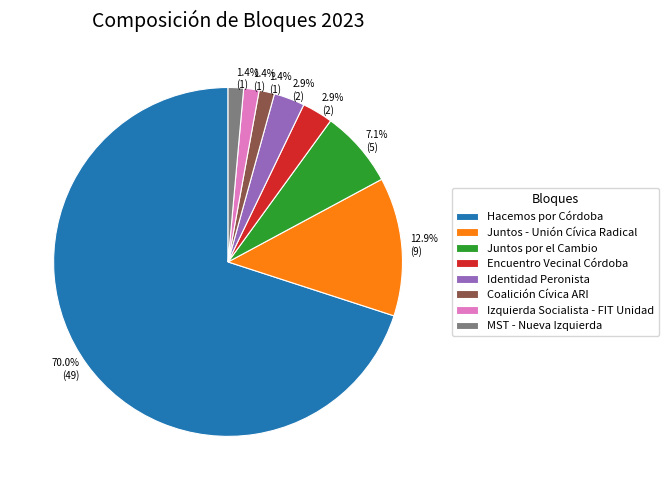

Between Hacemos por Córdoba and Coalición Cívica ARI, which is larger?

Hacemos por Córdoba